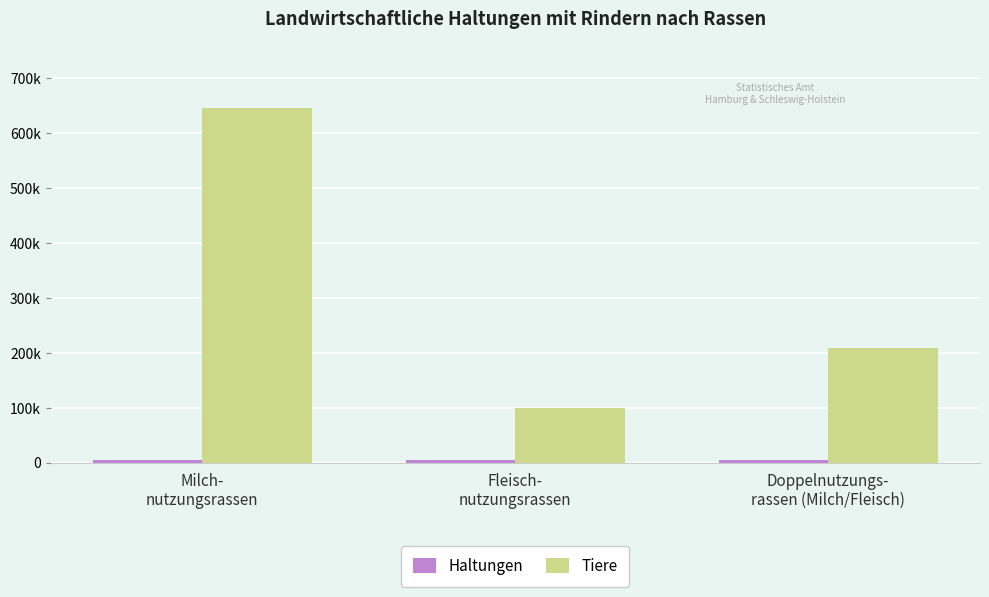

At how many categories does at least one series exceed 514757?

1